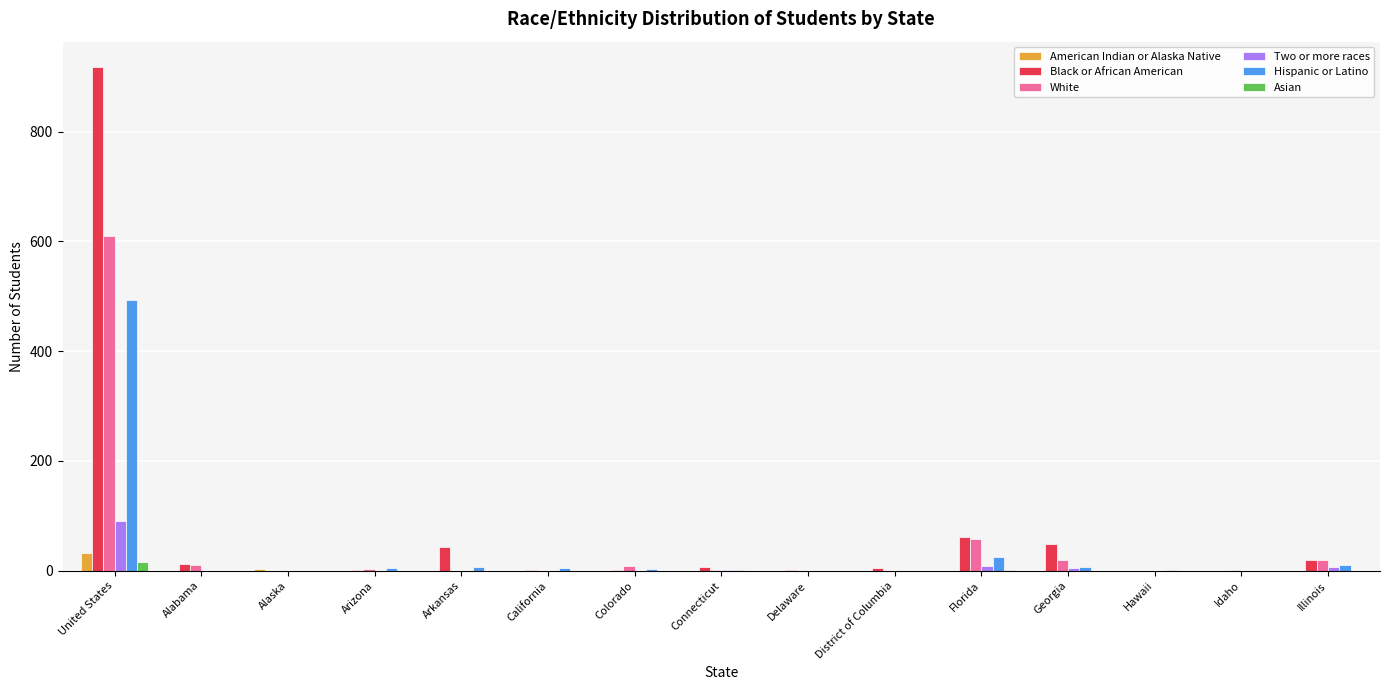

How many data points in Asian are above 0?

2